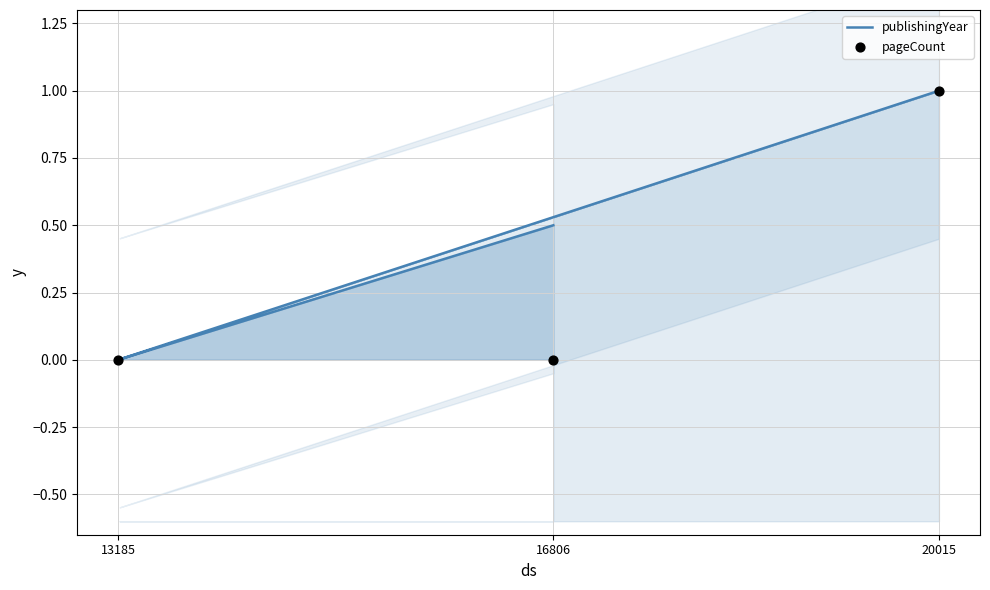

What is the change in value from 20015 to 13185?

-1